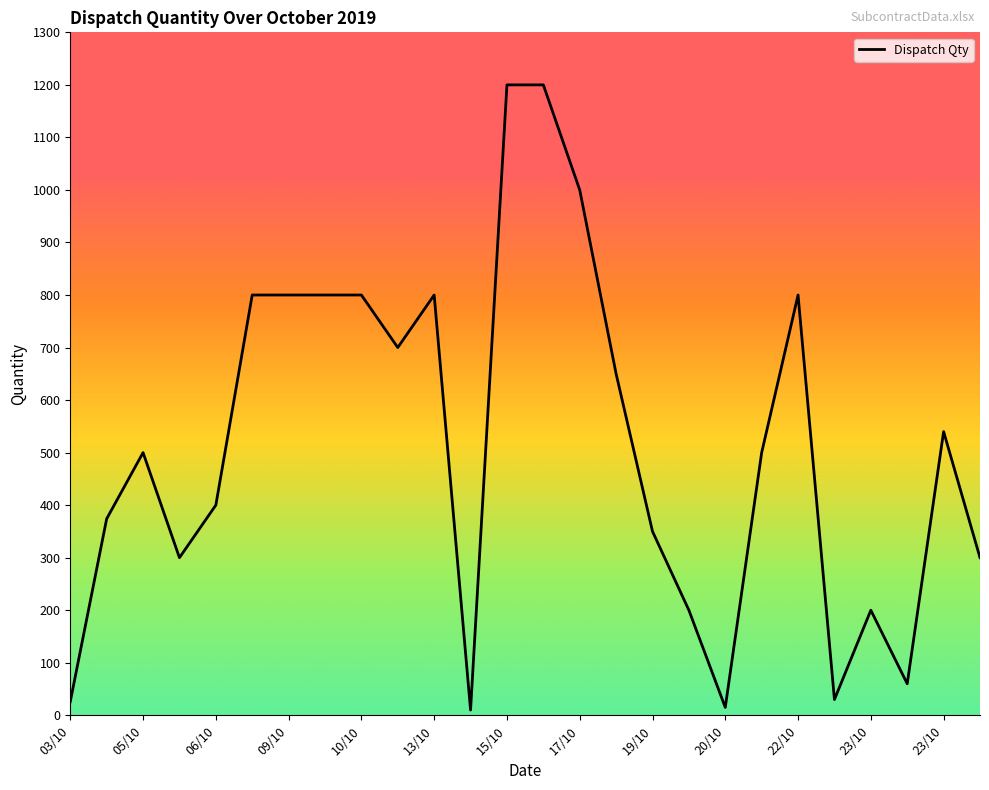

What is the difference between the maximum and minimum values?

1190